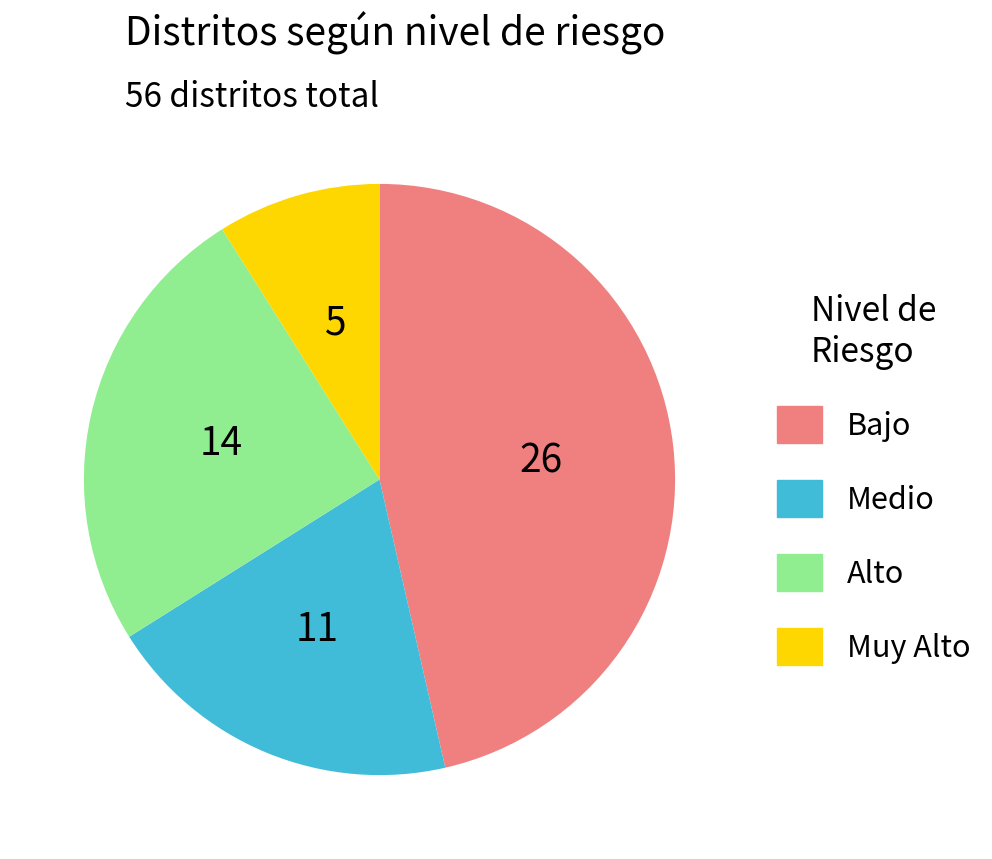

Do Bajo and Medio together represent more than half of the pie?

Yes